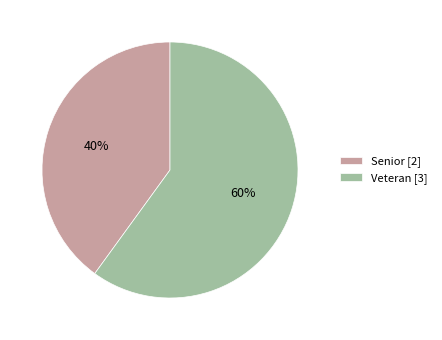

Combined, do Veteran [3] and Senior [2] account for over 50%?

Yes